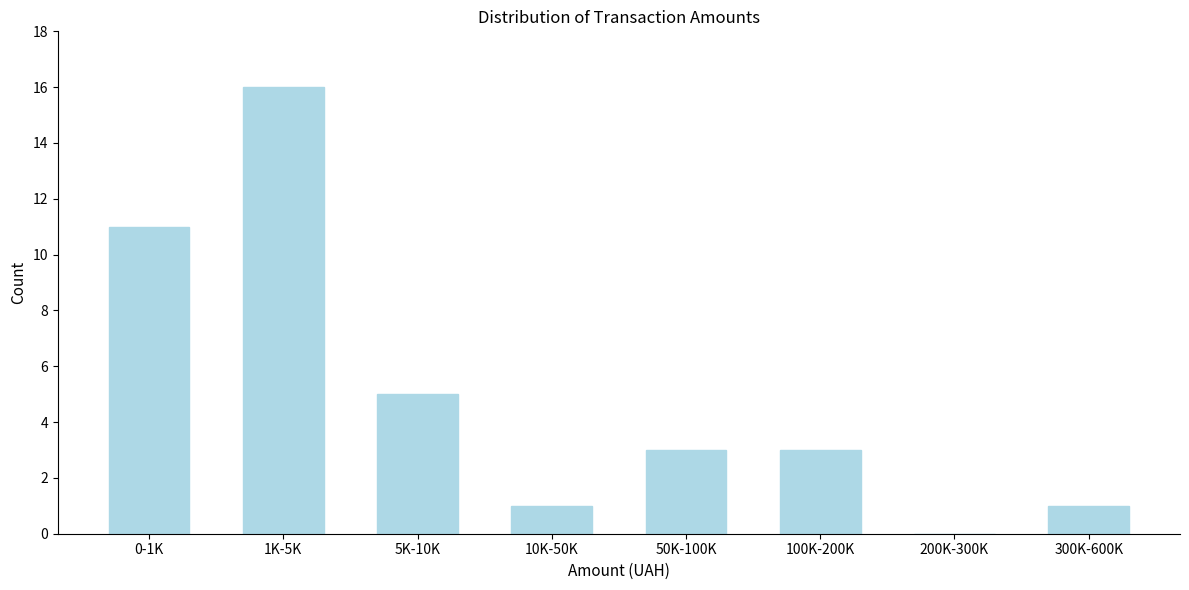

Reading left to right, list all the values displayed in this chart.

0-1K=11	1K-5K=16	5K-10K=5	10K-50K=1	50K-100K=3	100K-200K=3	200K-300K=0	300K-600K=1